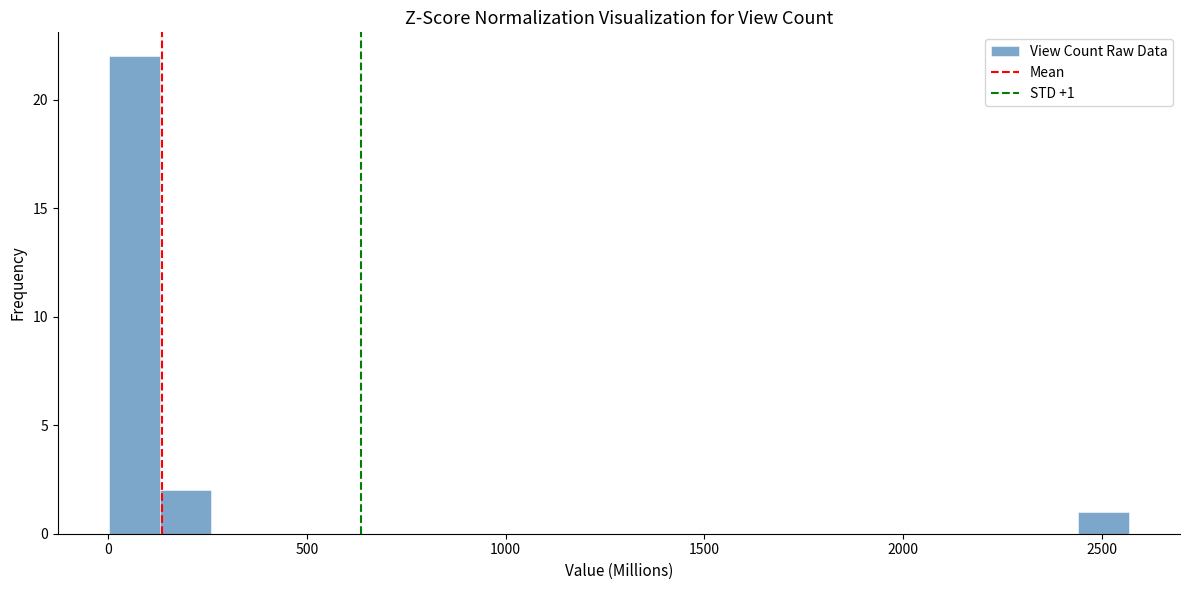

Read against the x-axis, roughly where is the centre of the tallest bar?

50